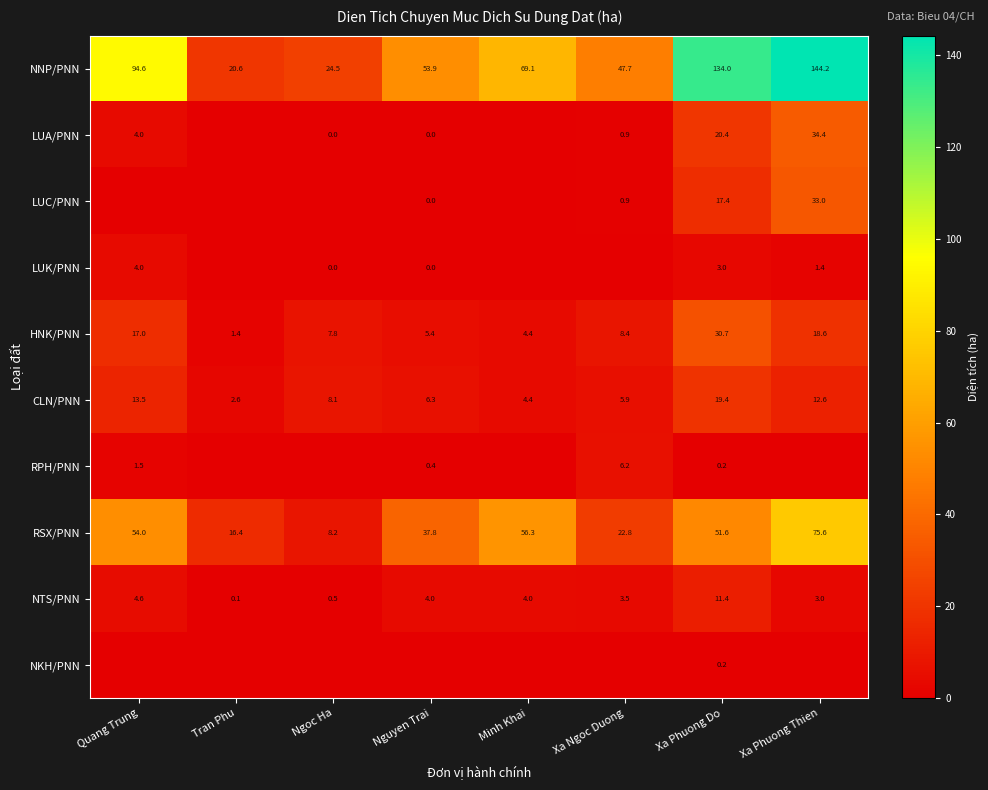

What is the total value across all series at Xa Ngoc Duong?

96.4